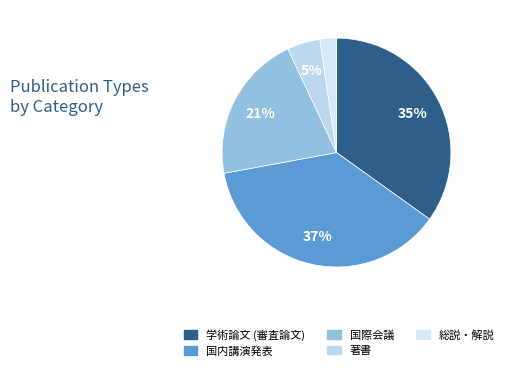

Which slice is the smallest?

総説・解説